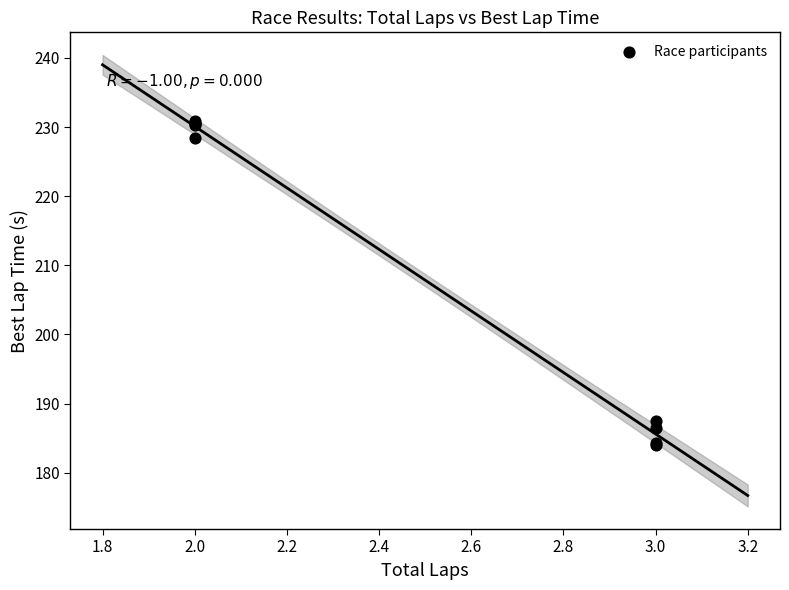

What Y value in the scatter plot is closest to 207?

187.6